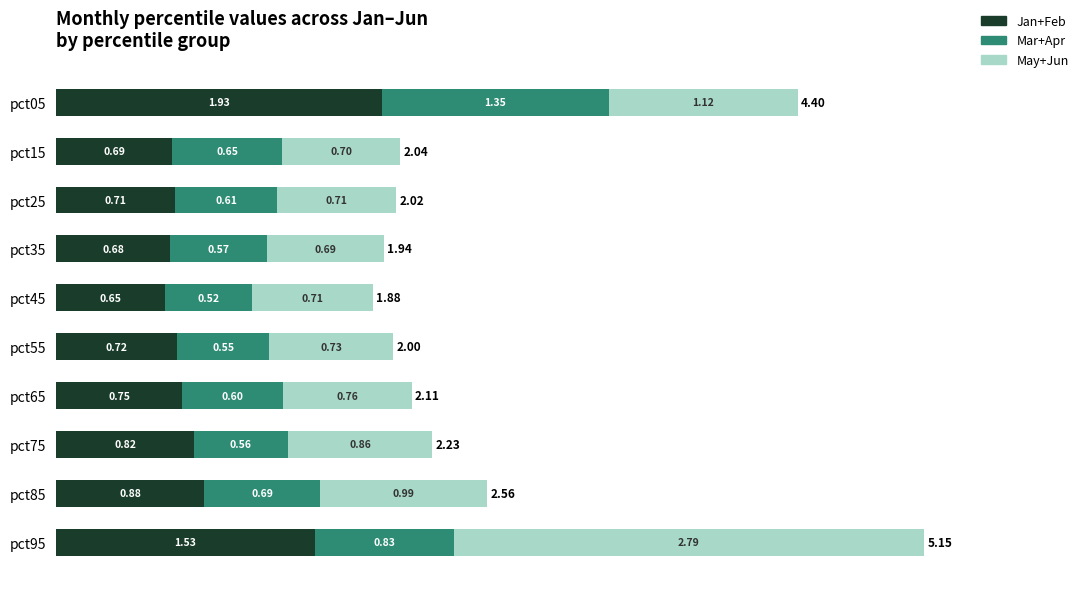

Where is Jan+Feb nearest to the value 1?

pct85